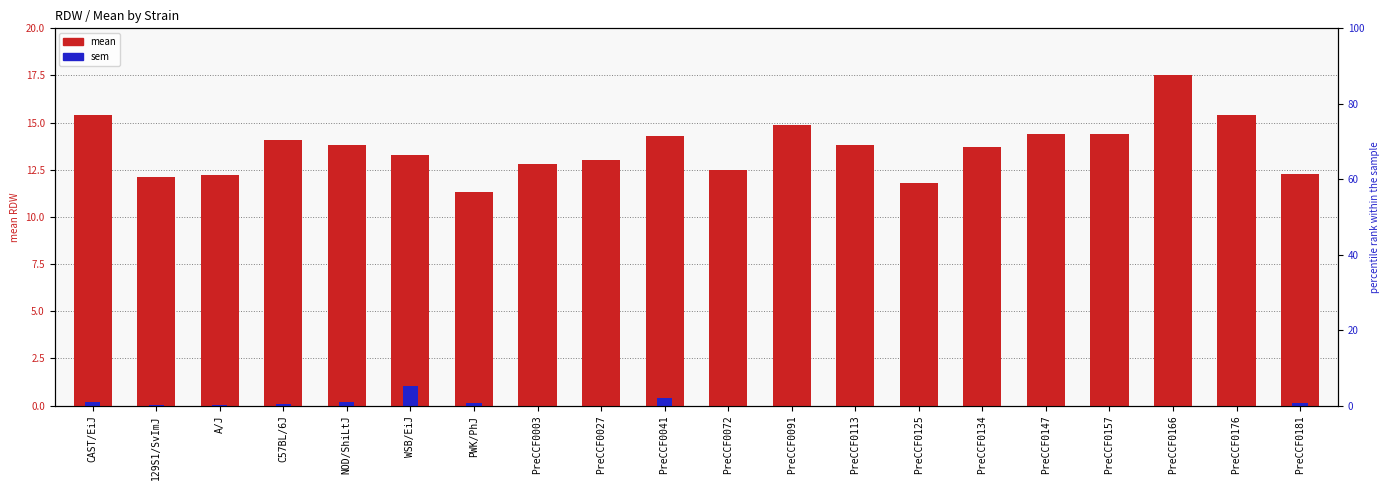

Rank the series at PreCCF0157 from lowest to highest value.

sem, mean